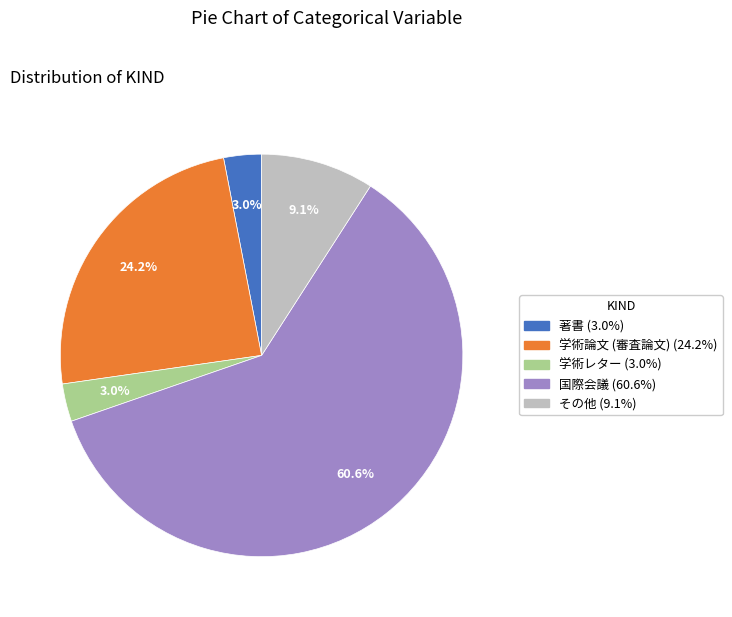

Count the number of slices in the pie.

5